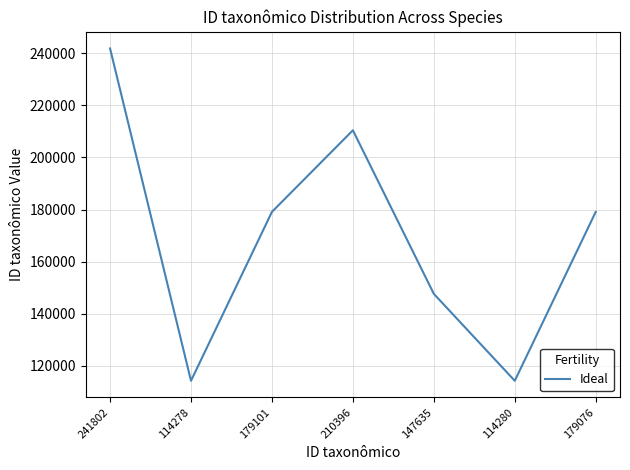

Which label corresponds to the largest value in the chart?

241802